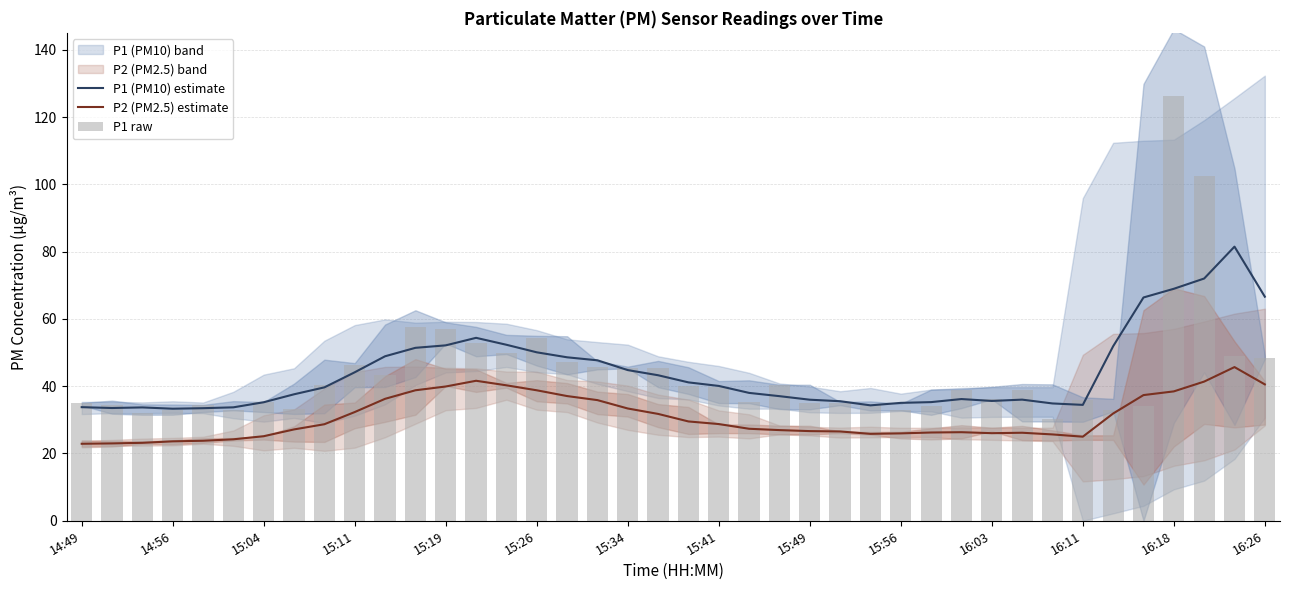

The value of P2 (PM2.5) estimate at 15:49 is 26.6. True or false?

True